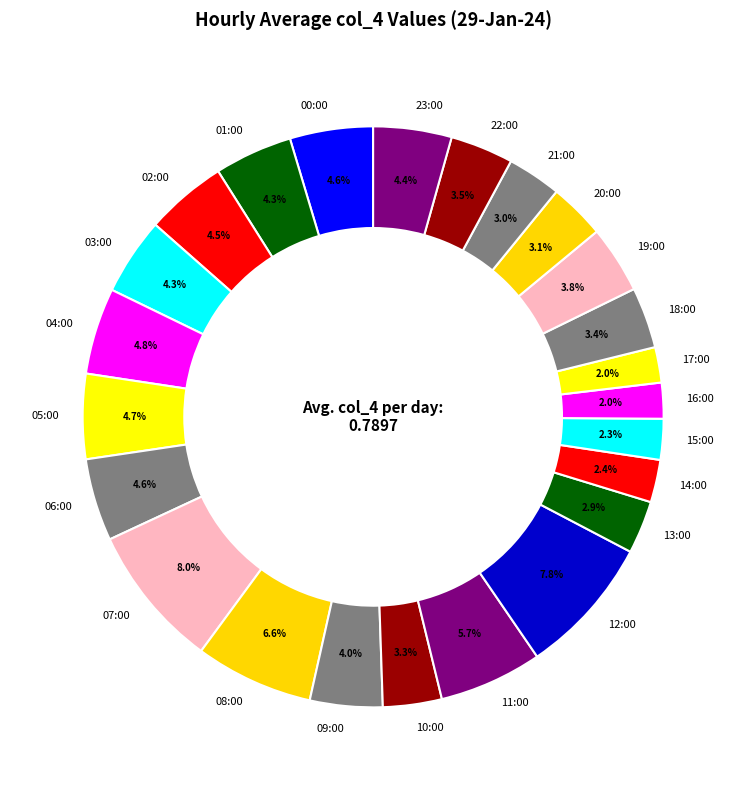

Count the number of slices in the pie.

24